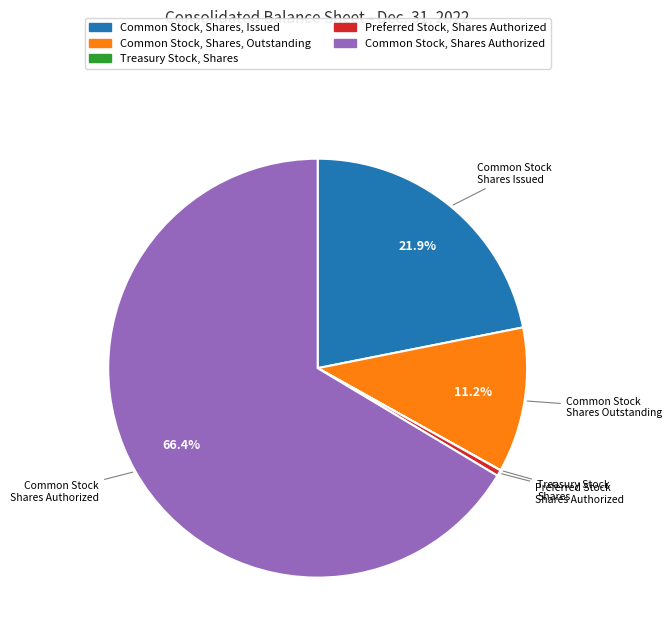

What percentage is the Common Stock, Shares Authorized slice, to the nearest percent?

66%